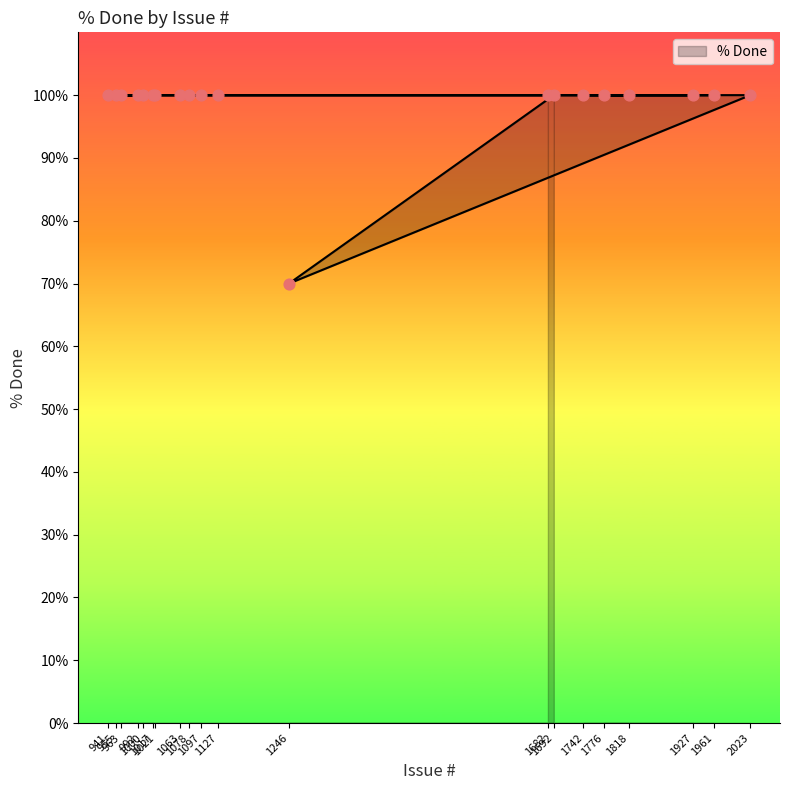

Which has a higher value, 955 or 1692?

955